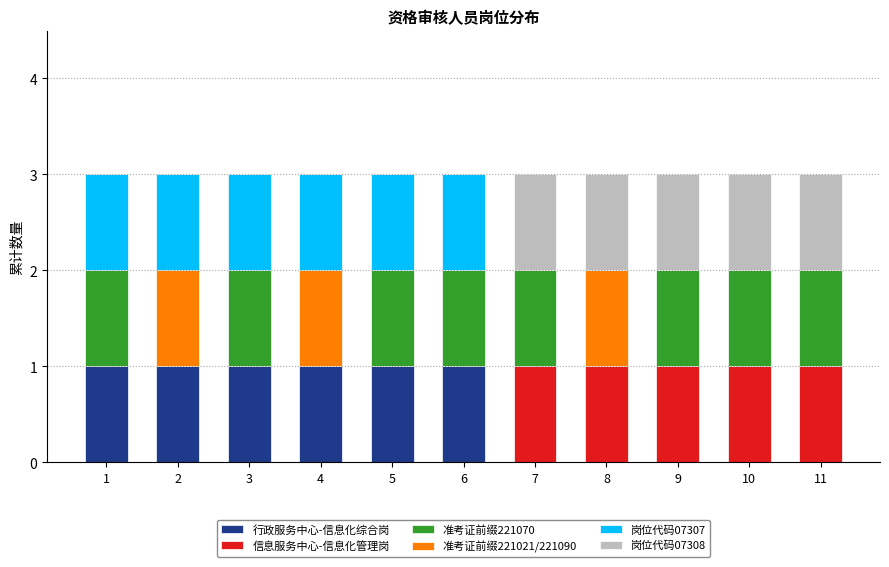

Which series has the largest total across all categories?

准考证前缀221070